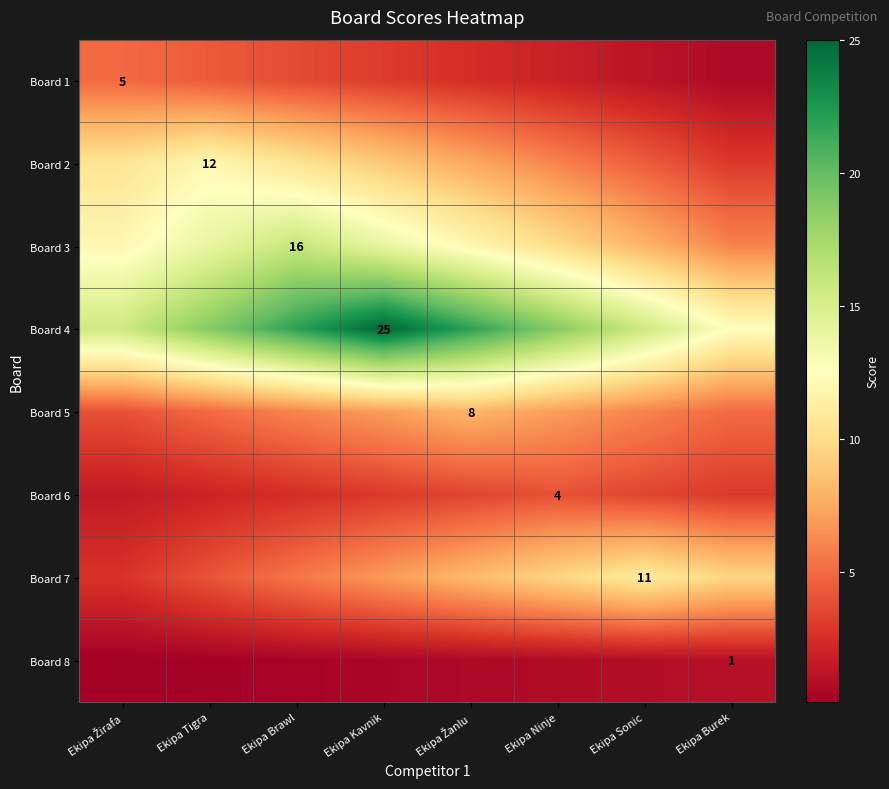

What is the total value across all series at Ekipa Žanlu?

64.2